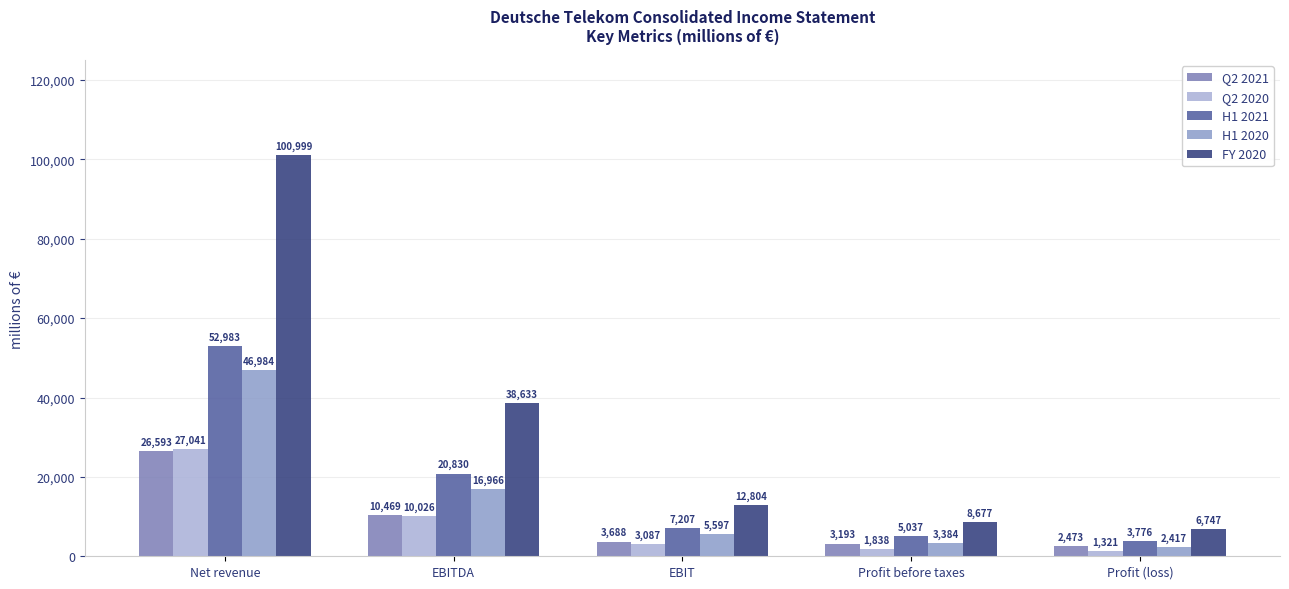

What is the maximum value shown in the chart?

100999